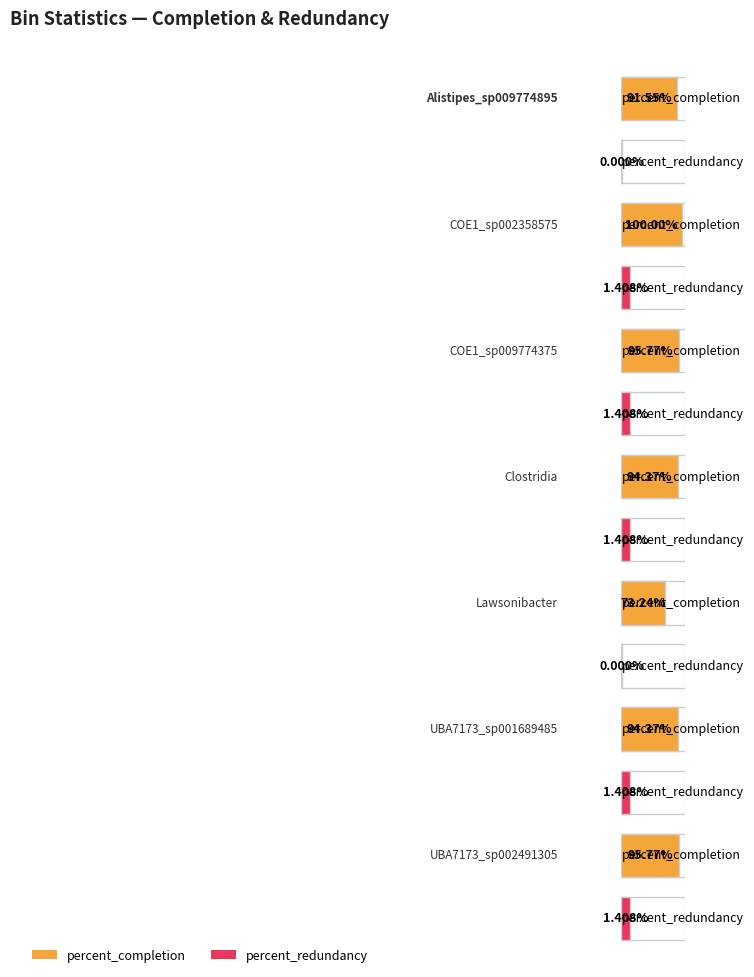

What is the total value across all series at COE1_sp002358575?

101.4